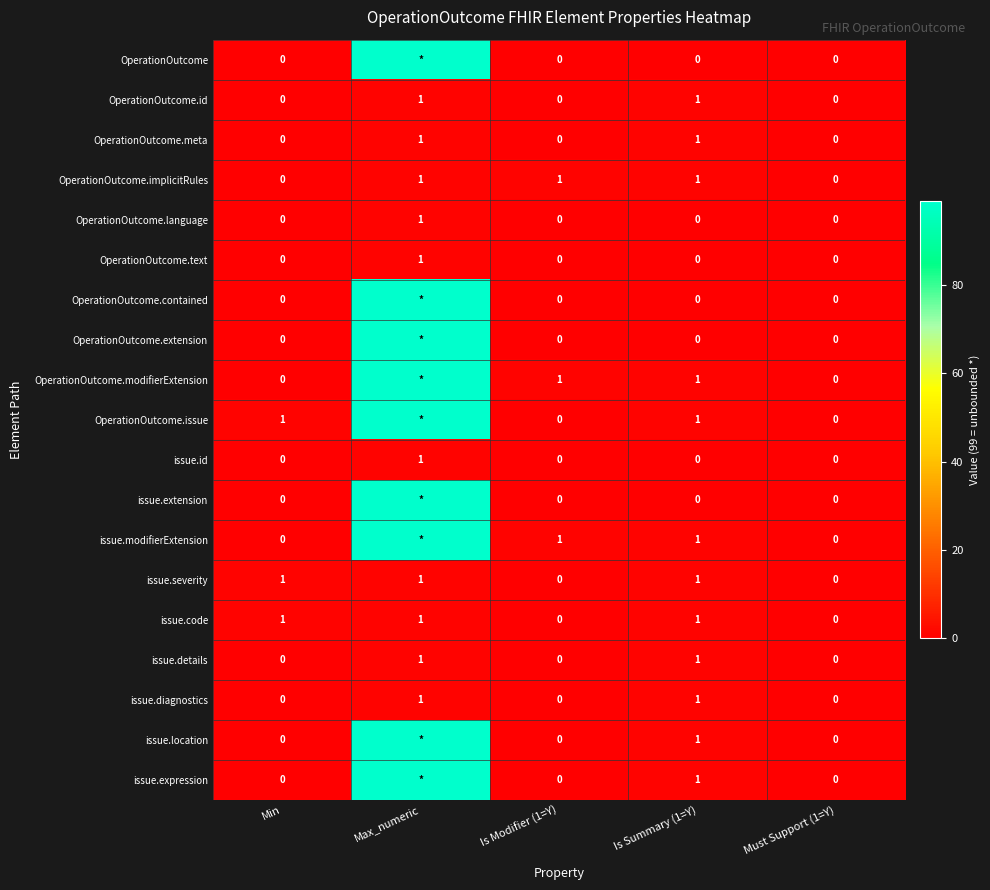

Is it true that OperationOutcome.implicitRules equals 1 at Min?

False